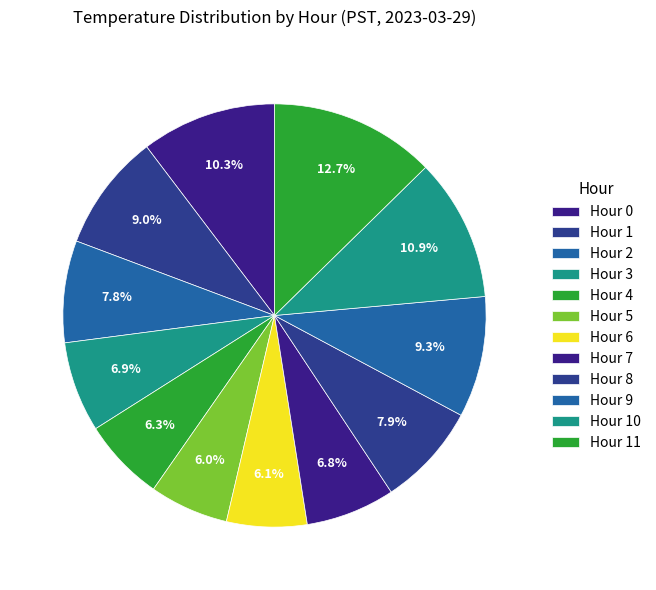

Rank the categories by value from highest to lowest.

Hour 11, Hour 10, Hour 0, Hour 9, Hour 1, Hour 8, Hour 2, Hour 3, Hour 7, Hour 4, Hour 6, Hour 5